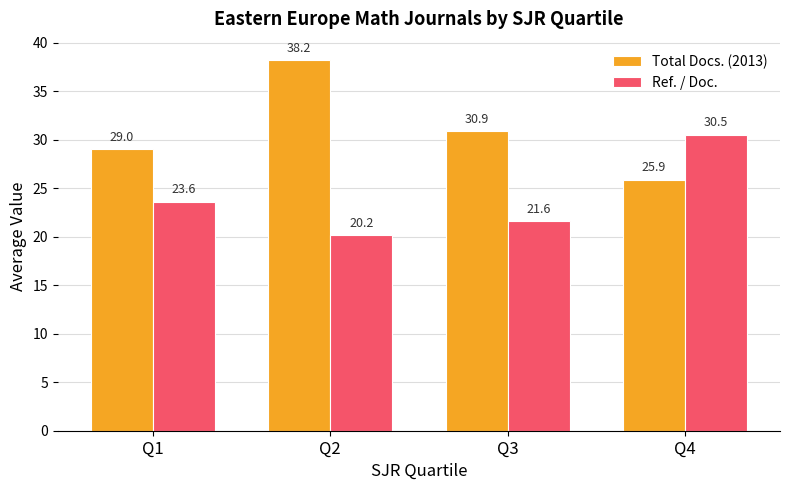

What is the difference between the maximum and minimum values in the Ref. / Doc. series?

10.3